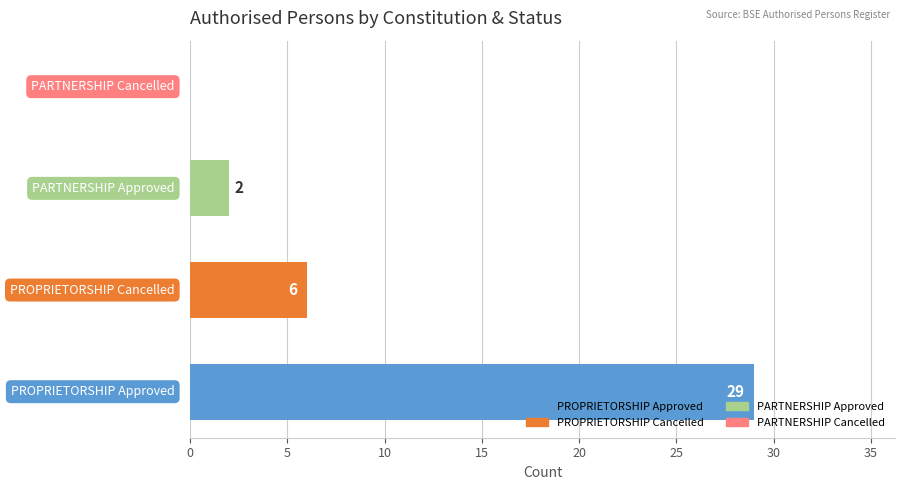

What is the maximum value shown in the chart?

29